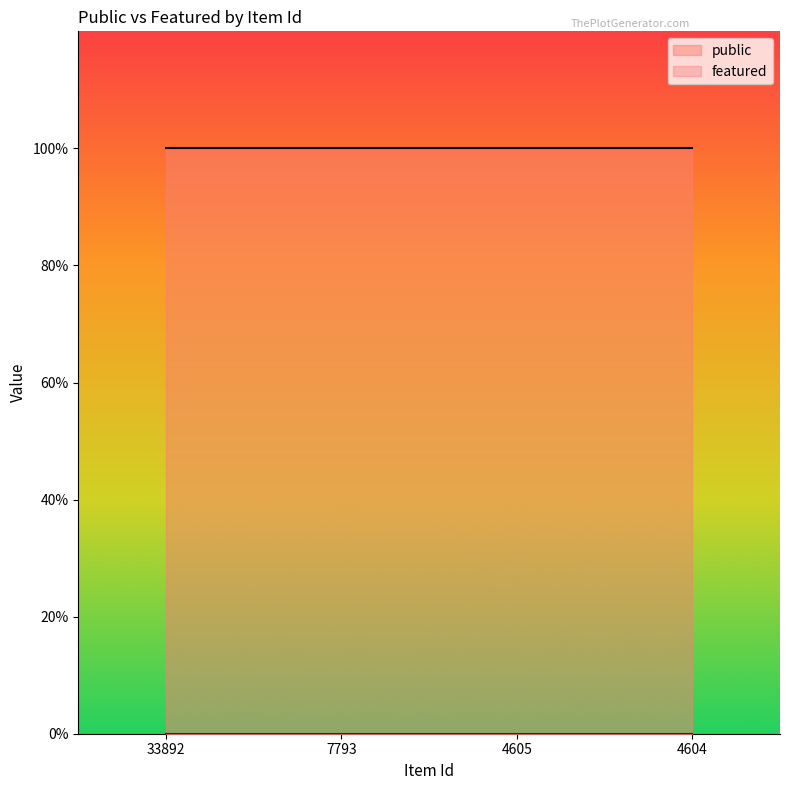

Reading left to right, list all the values displayed in this chart.

public: 33892=1	7793=1	4605=1	4604=1
featured: 33892=0	7793=0	4605=0	4604=0